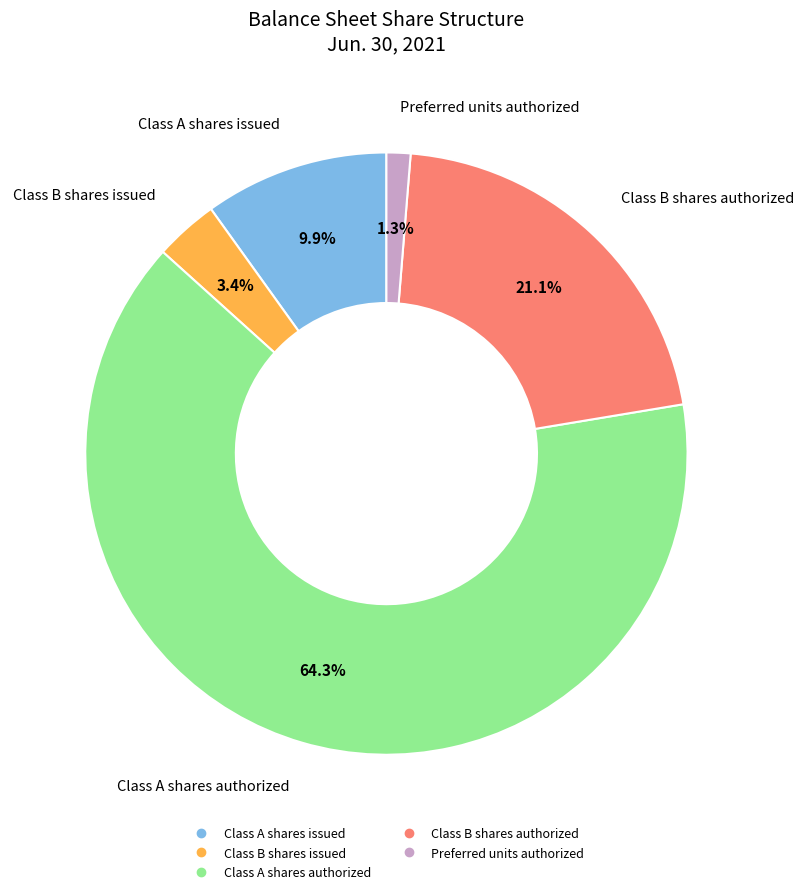

The Class B shares issued slice represents 3% of the pie. True or false?

True